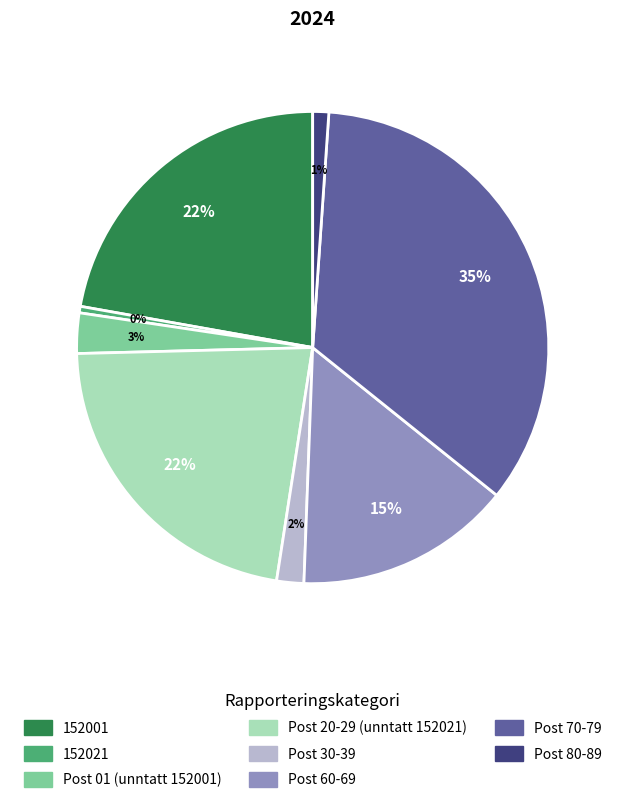

Does Post 01 (unntatt 152001) represent more than half of the total?

No